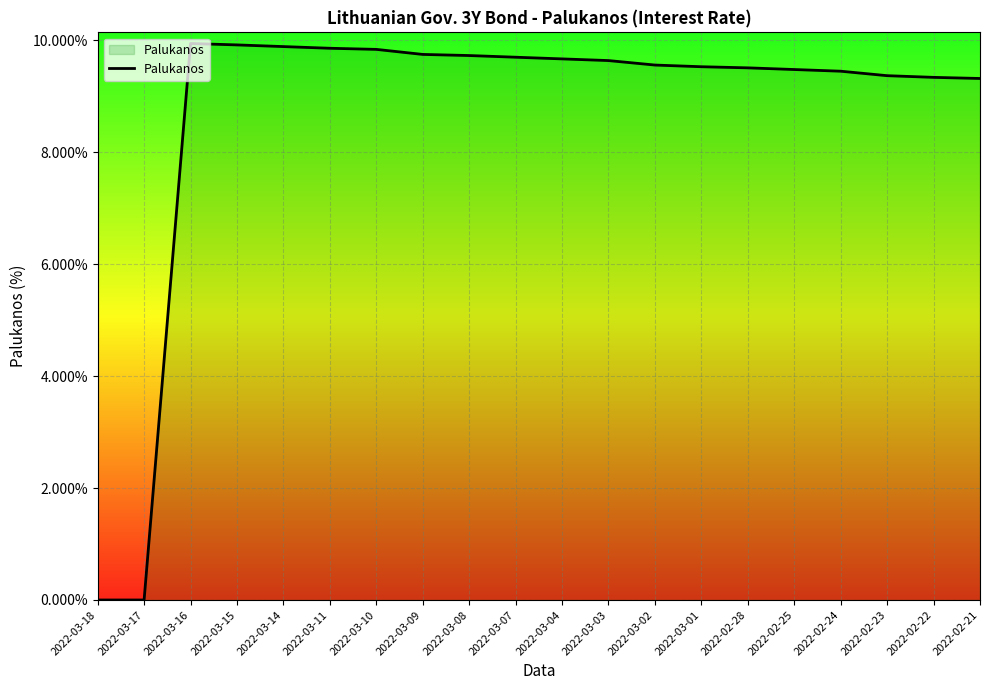

Which category has the highest value across all series?

2022-03-16